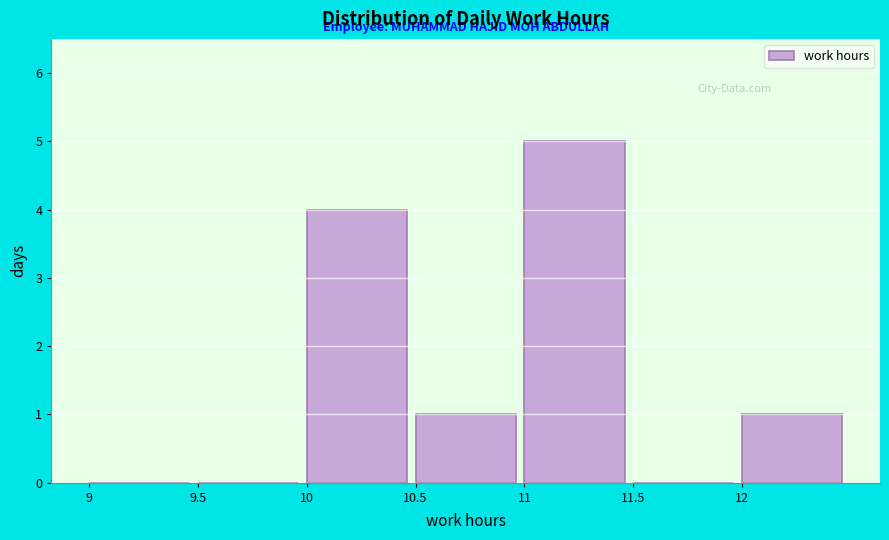

How tall is the bar that spans 12.0 to 12.5 on the x-axis? The values are not printed on the chart, so give them approximately, as read against the axis.

1